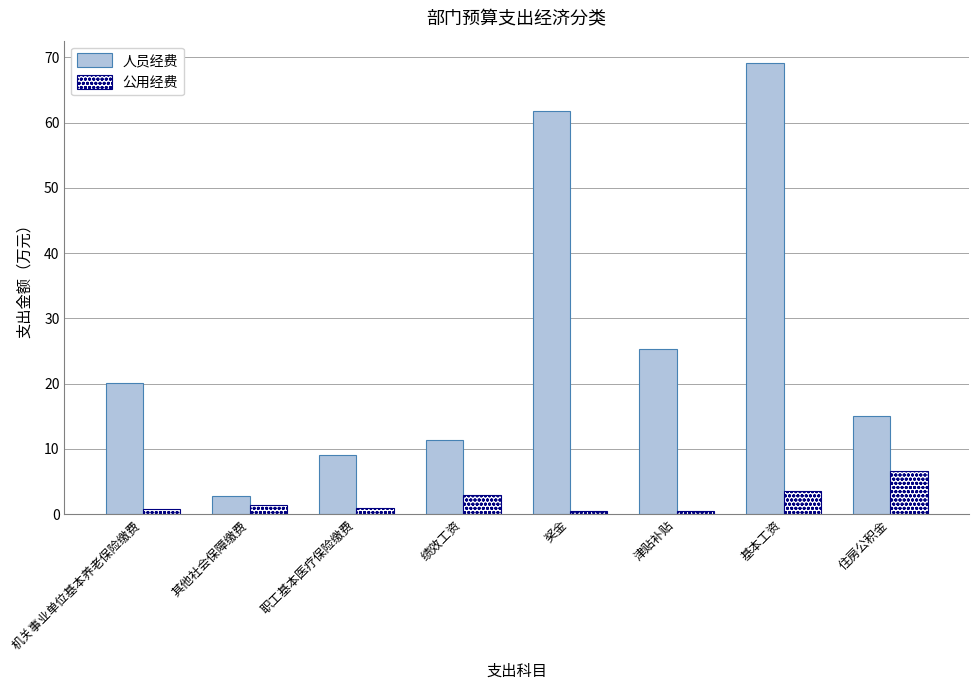

What position from the left is 职工基本医疗保险缴费?

3